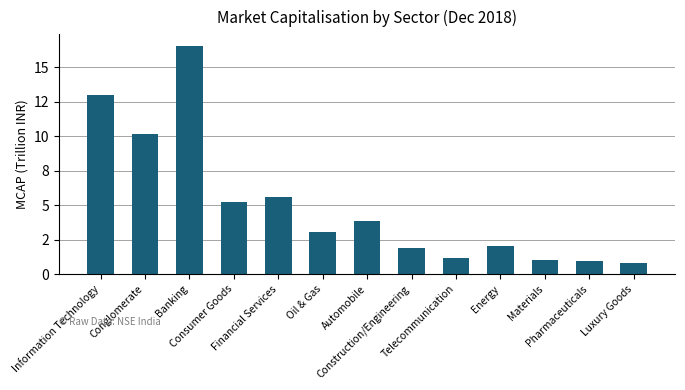

The value at Conglomerate is 4.6. True or false?

False